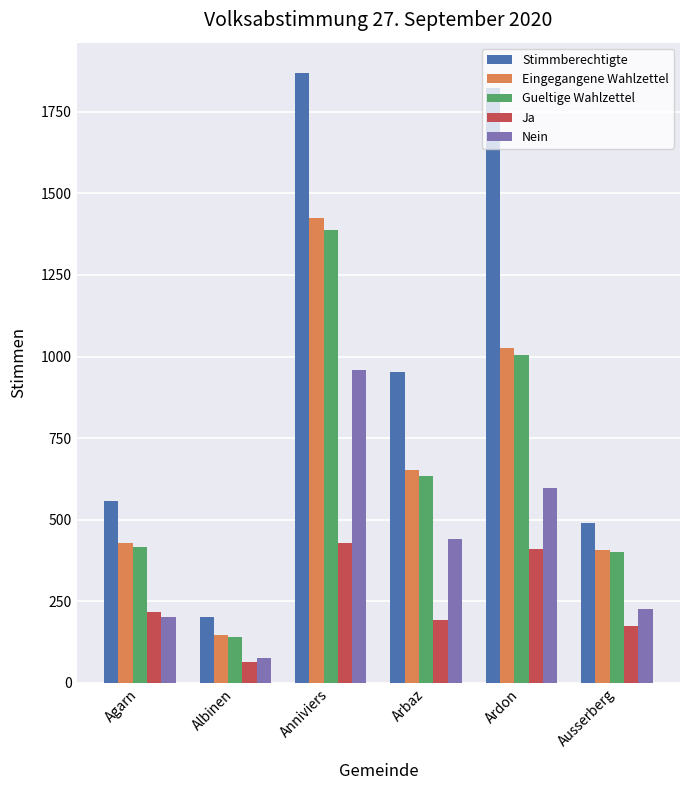

What is the sum of all Ja values?

1488